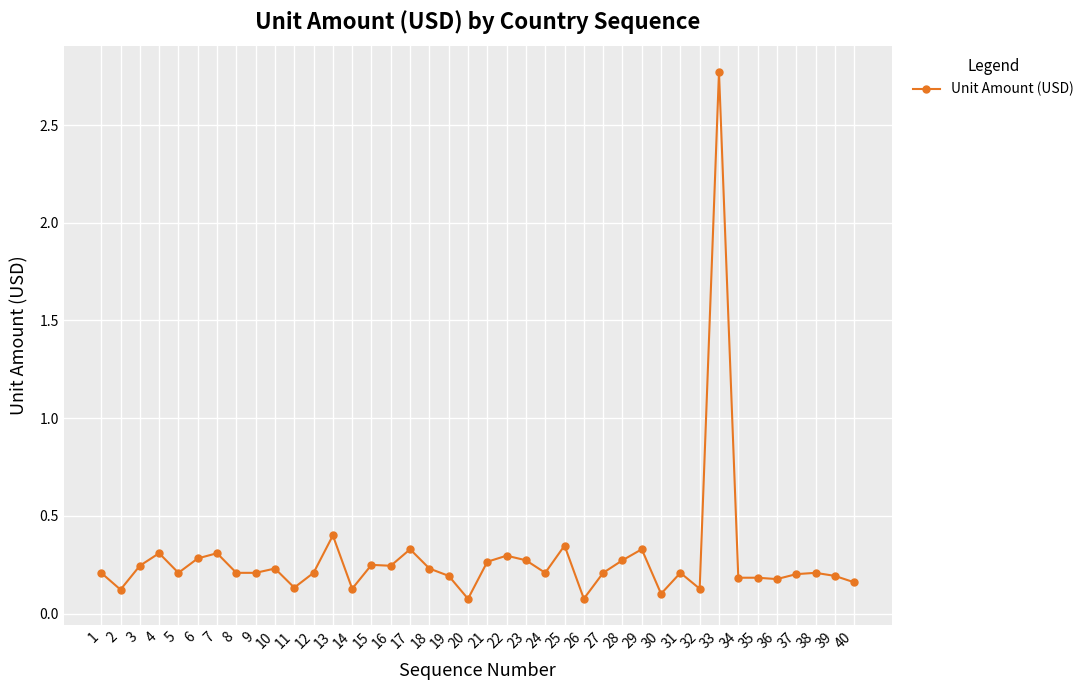

What is the value of the 13th point from the left?

0.4